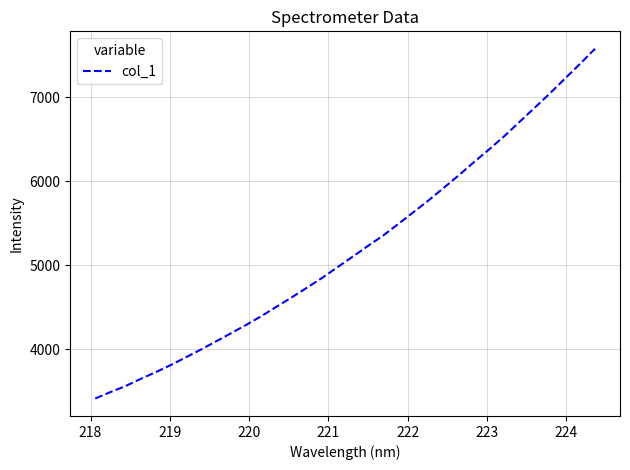

What is the minimum value shown in the chart?

3416.4